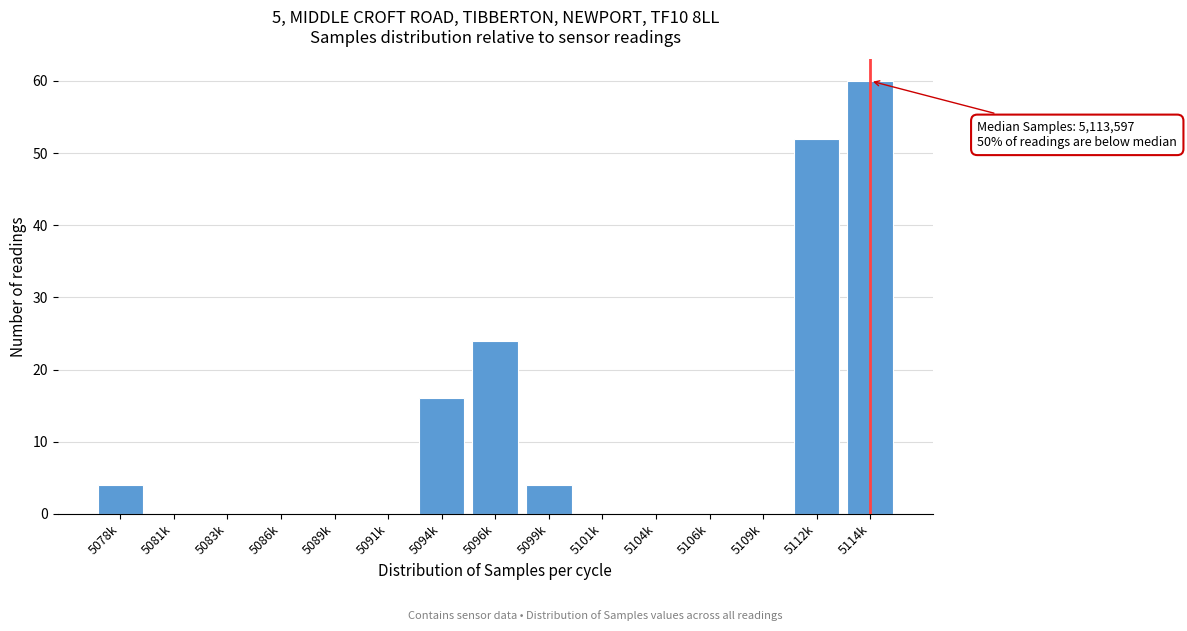

Reading left to right, transcribe all the data shown in this chart.

5078k=4	5081k=0	5083k=0	5086k=0	5089k=0	5091k=0	5094k=16	5096k=24	5099k=4	5101k=0	5104k=0	5106k=0	5109k=0	5112k=52	5114k=60